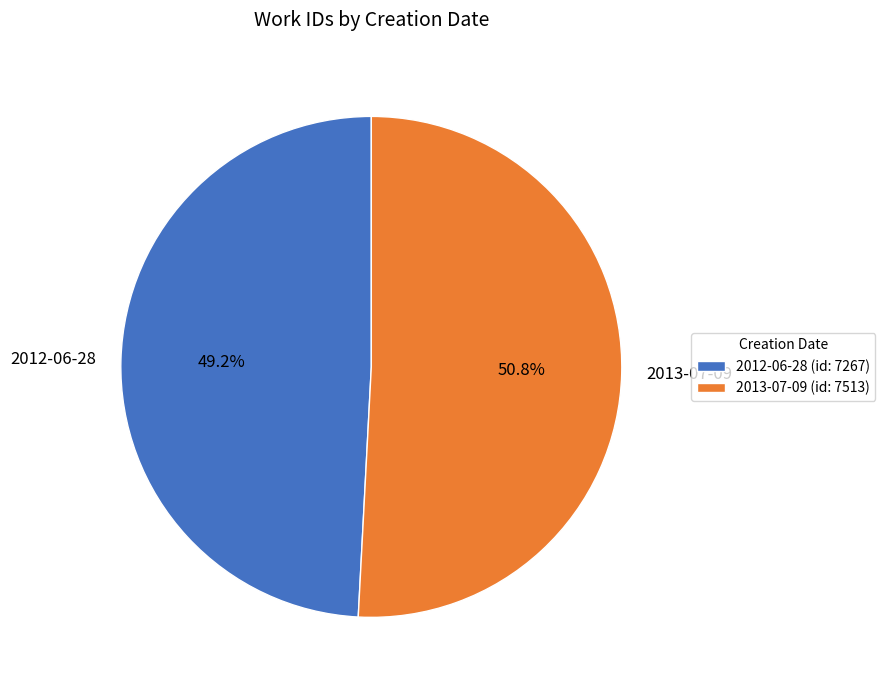

Which slice is the largest?

2013-07-09